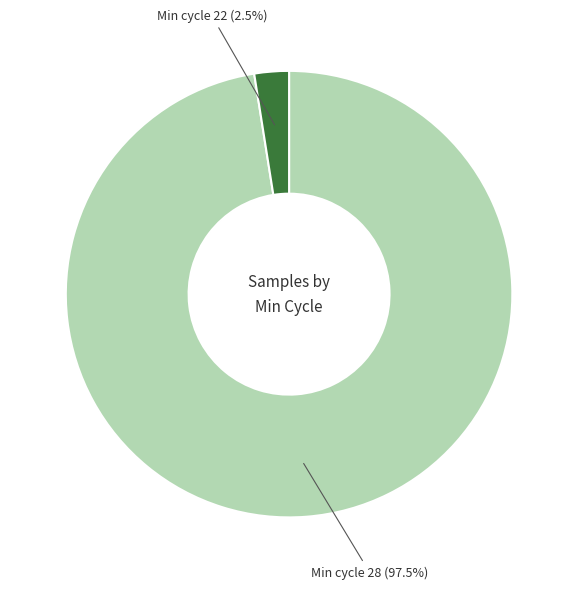

How many segments does this pie chart have?

2